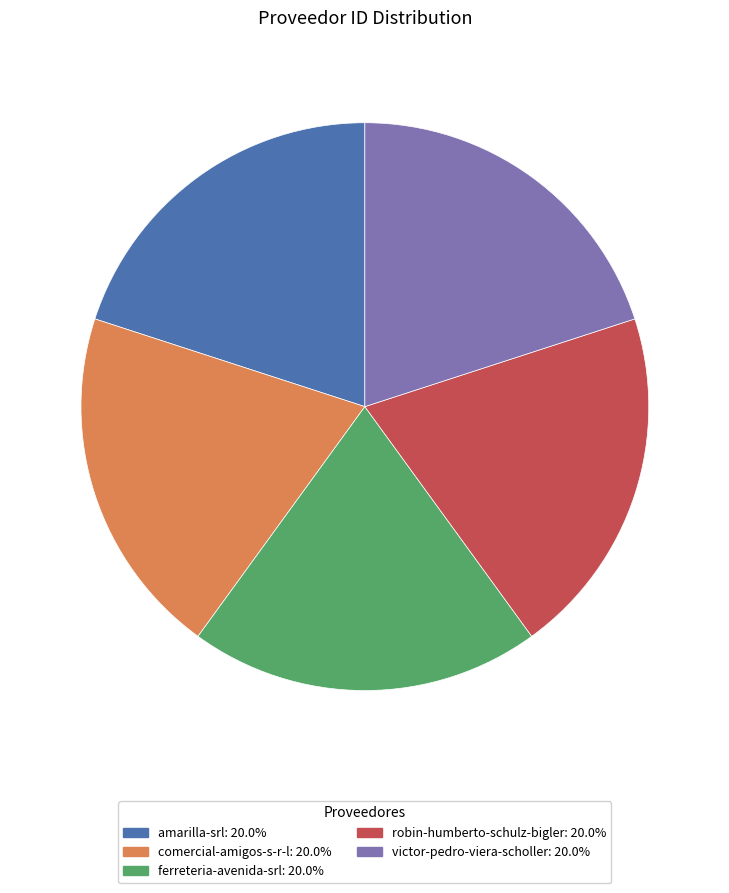

Is there a majority slice in this chart?

No